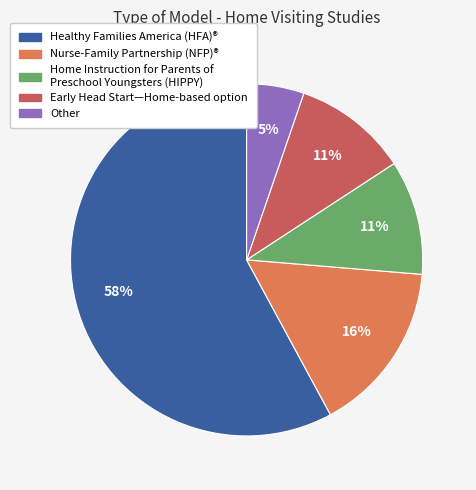

Which slice represents more than half of the pie?

Healthy Families America (HFA)®